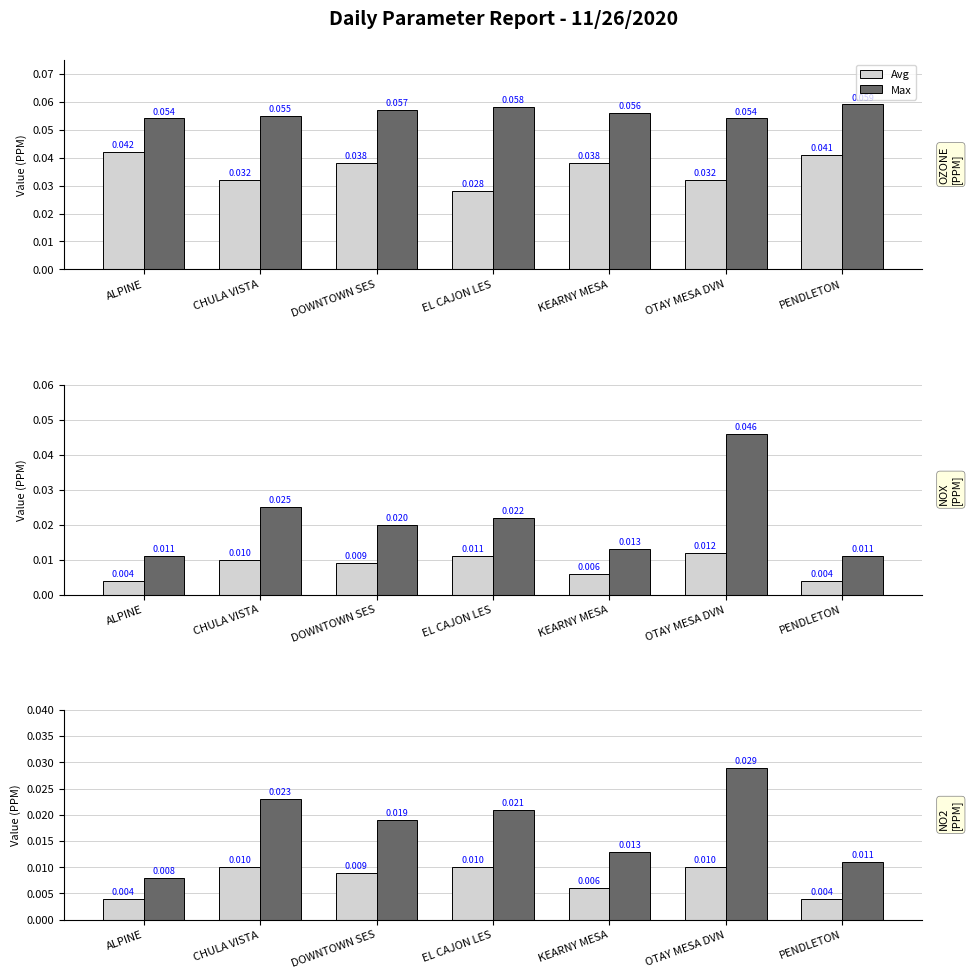

Rank the categories by Max value from lowest to highest.

ALPINE, PENDLETON, KEARNY MESA, DOWNTOWN SES, EL CAJON LES, CHULA VISTA, OTAY MESA DVN